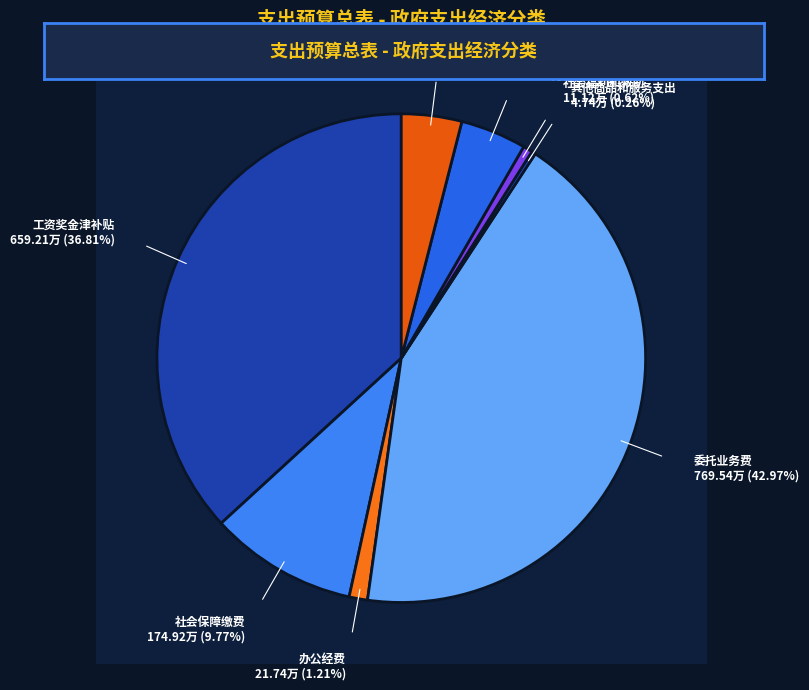

Is the sum of 社会保障缴费 and 工资奖金津补贴 greater than half?

No